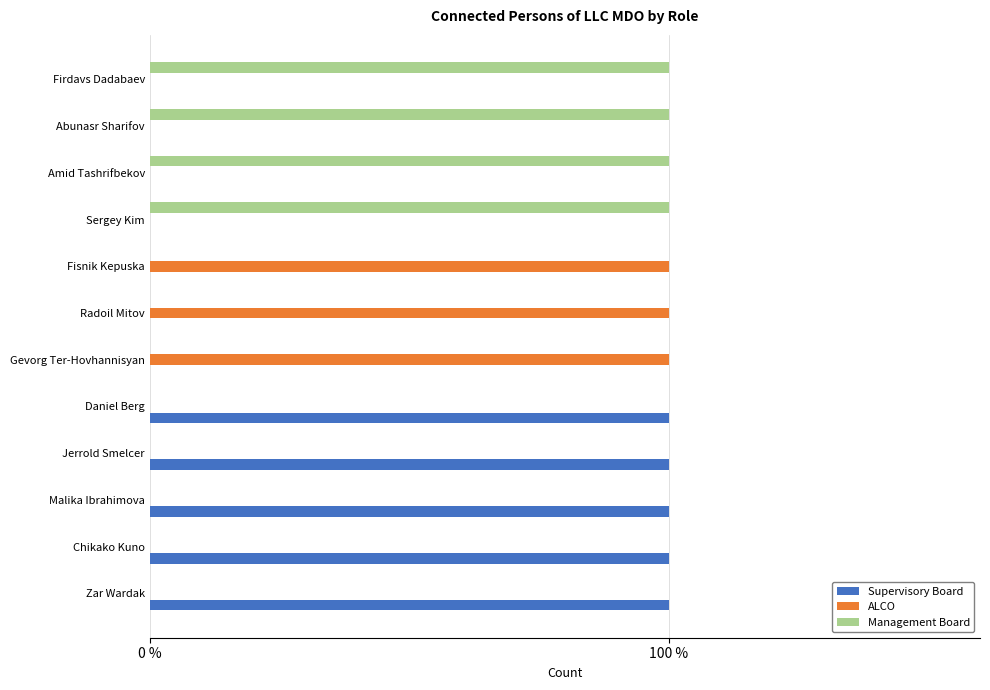

Rank the series by their average value, from lowest to highest.

ALCO, Management Board, Supervisory Board